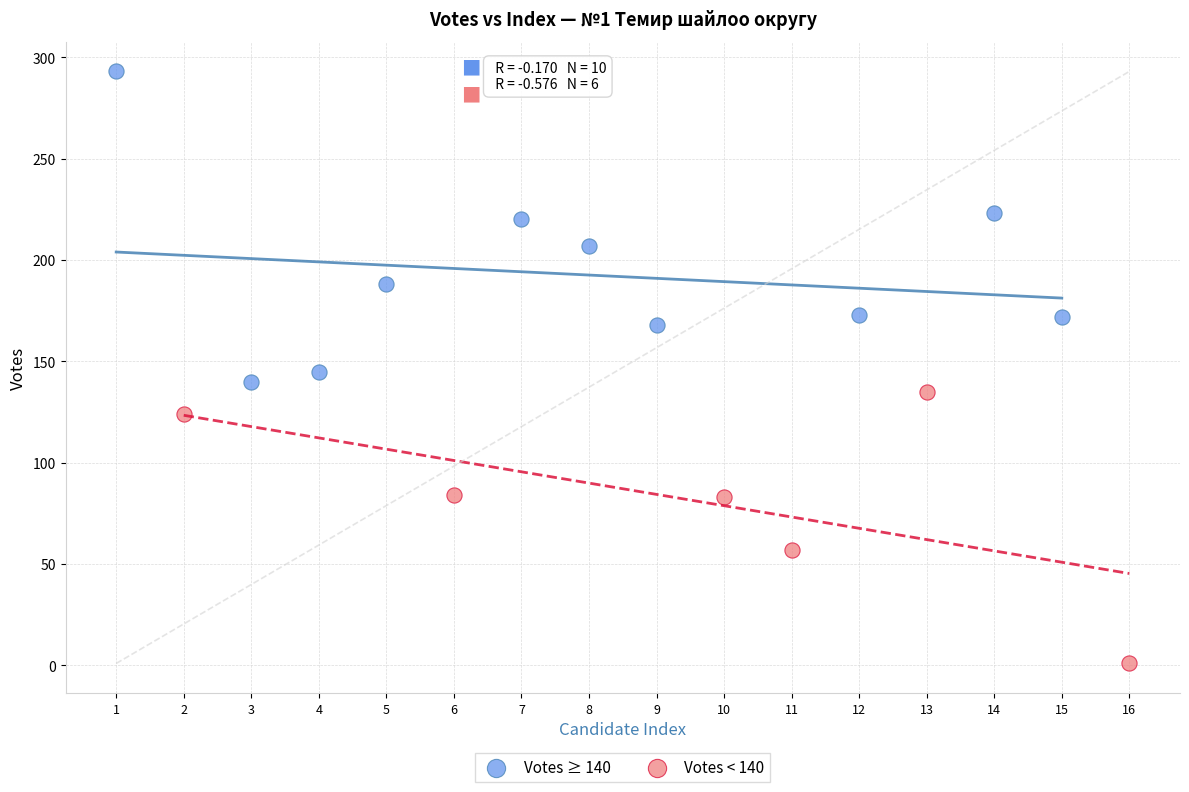

Which series reaches the maximum Y coordinate?

Votes ≥ 140